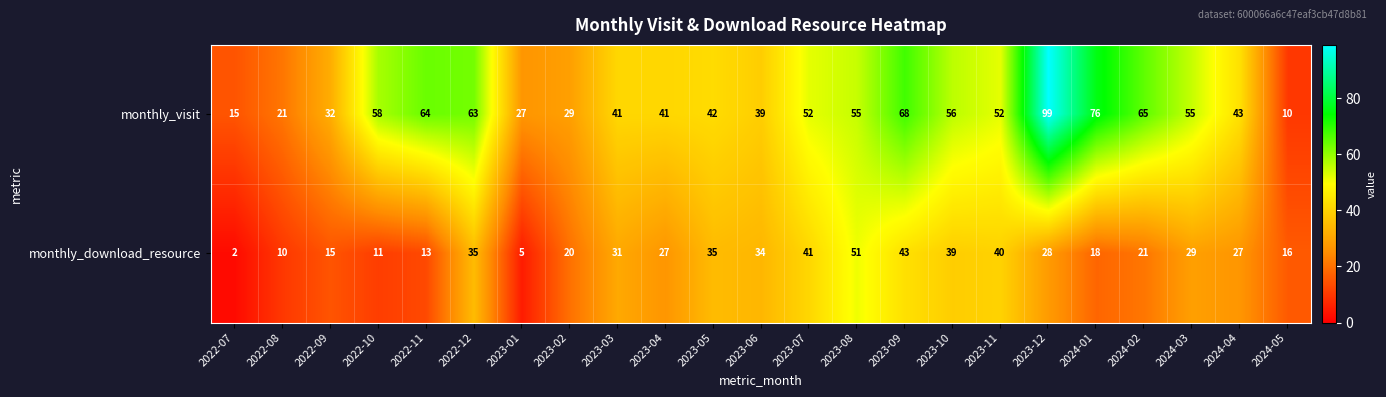

Where does the monthly_visit series first go above 52?

2022-10